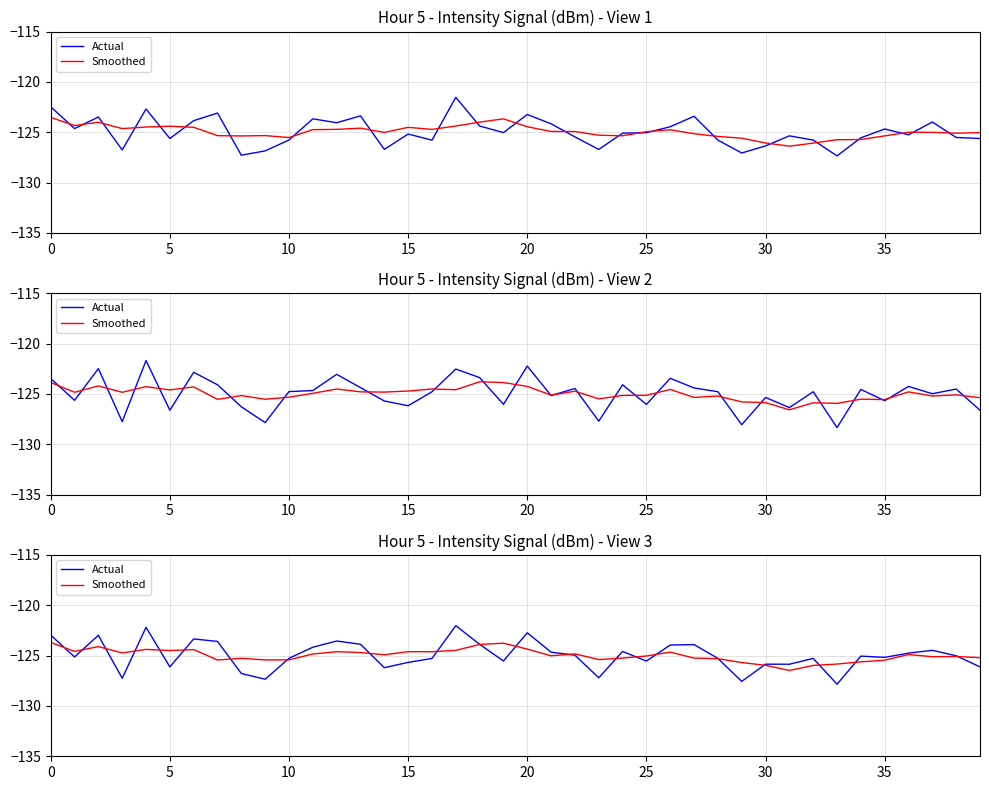

How many distinct data groups are displayed?

2